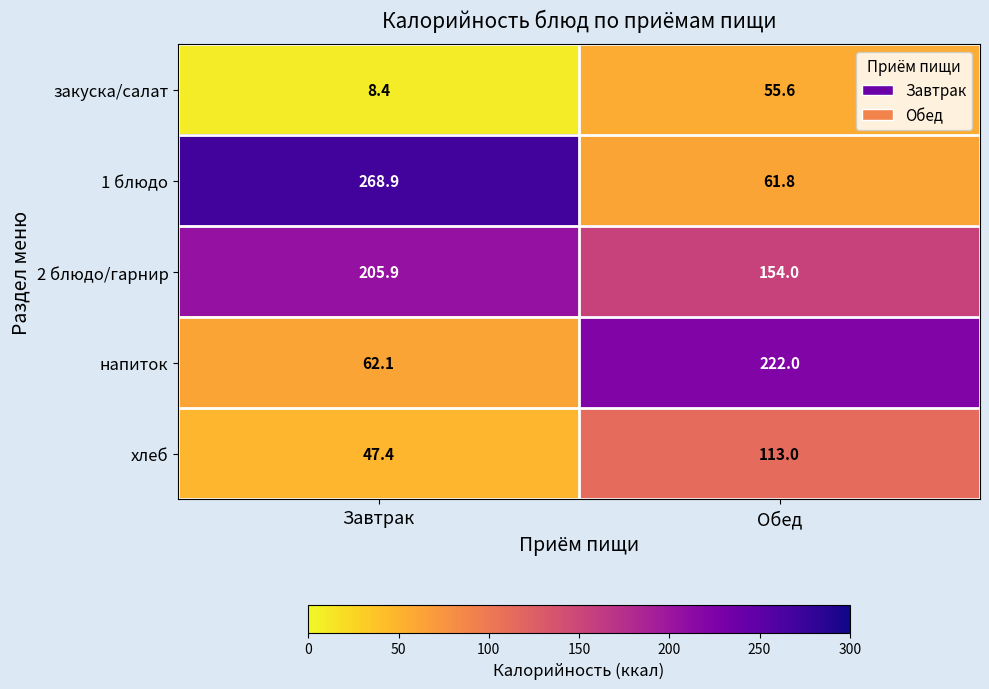

The 2 блюдо/гарнир series shows 205.9 at Завтрак. True or false?

True